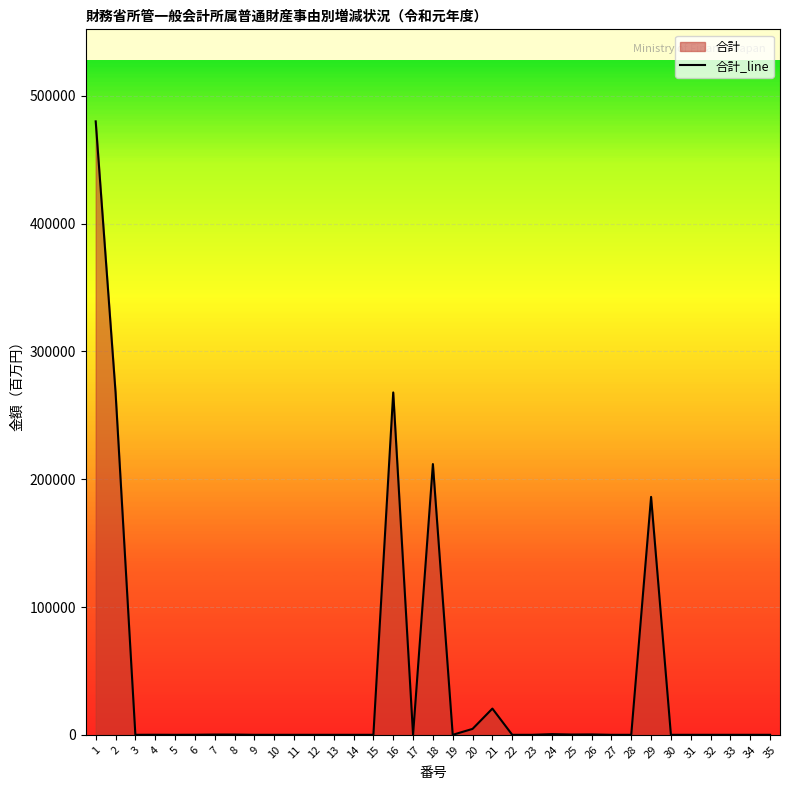

What is the value of the 24th point from the left?

517